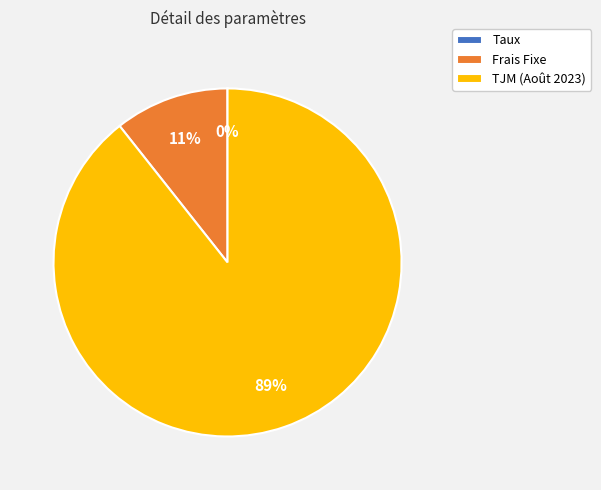

Combined, do Frais Fixe and TJM (Août 2023) account for over 50%?

Yes